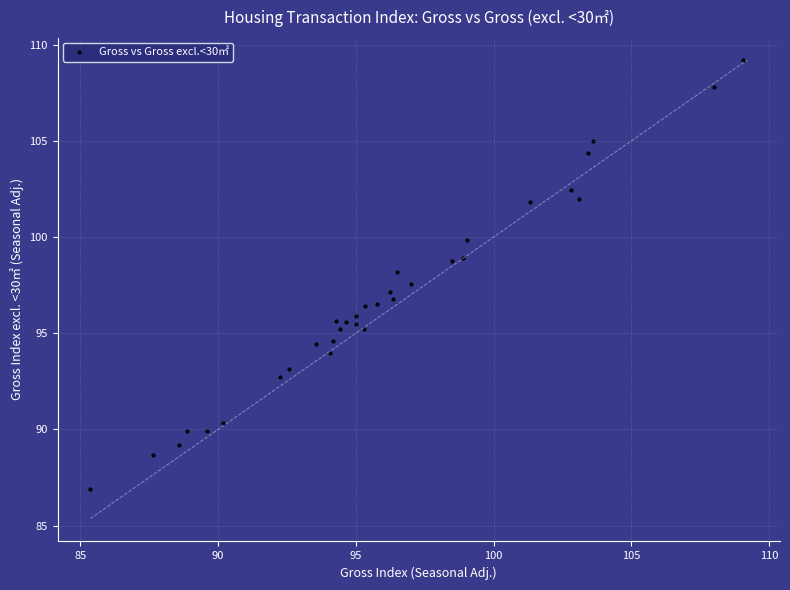

What is the range of Y values (max minus min)?

22.3